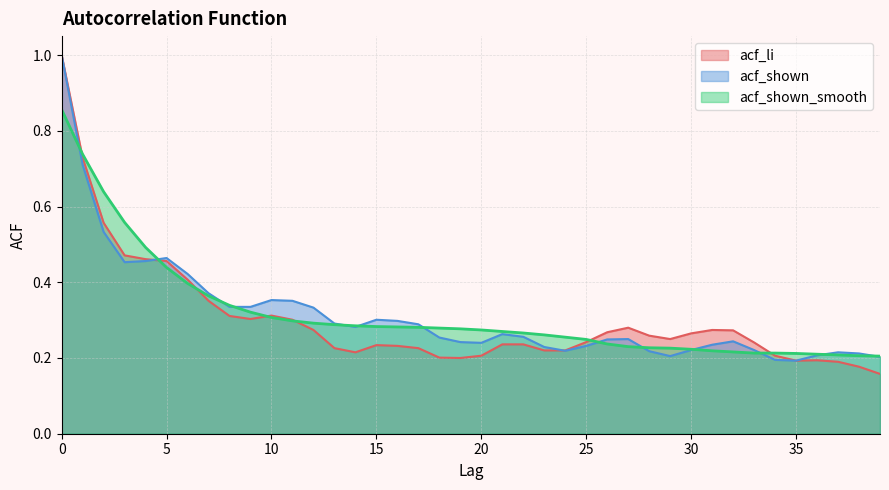

True or false: acf_shown_smooth has a value of 0.3 at 22.

True